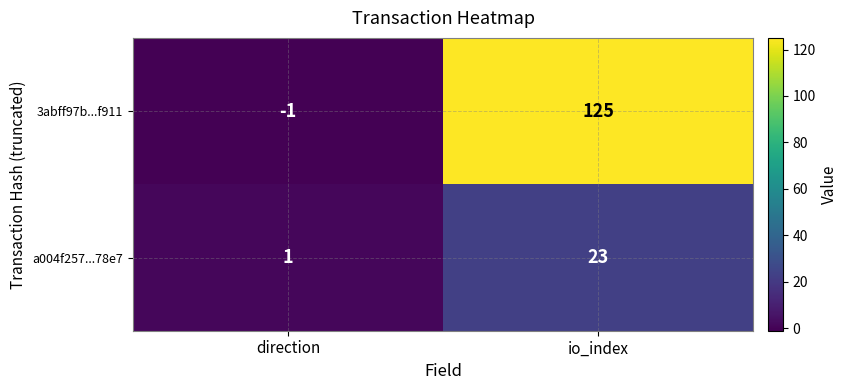

What is the greatest value displayed?

125